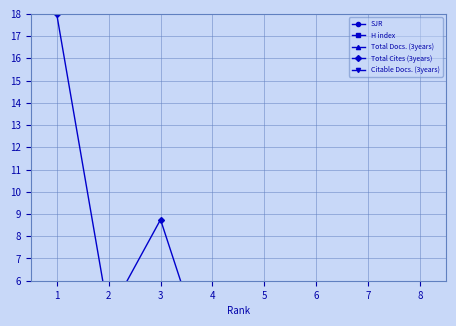

What is the sum of all Citable Docs. (3years) values?

8.9